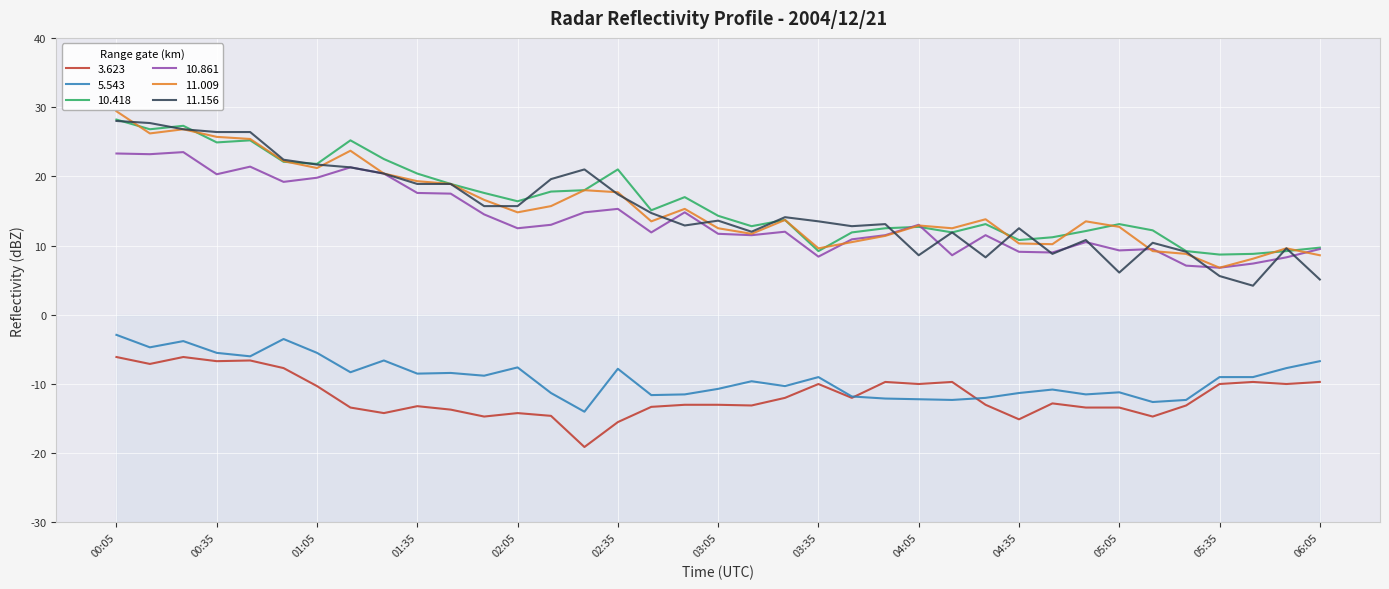

True or false:  5.543 and  10.861 intersect in this chart.

False